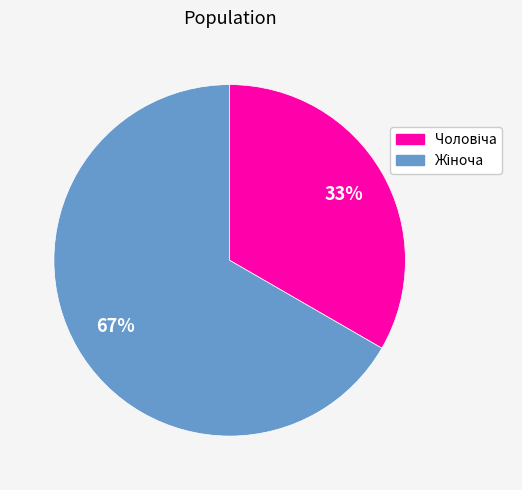

To the nearest percent, what is the average slice percentage?

50%